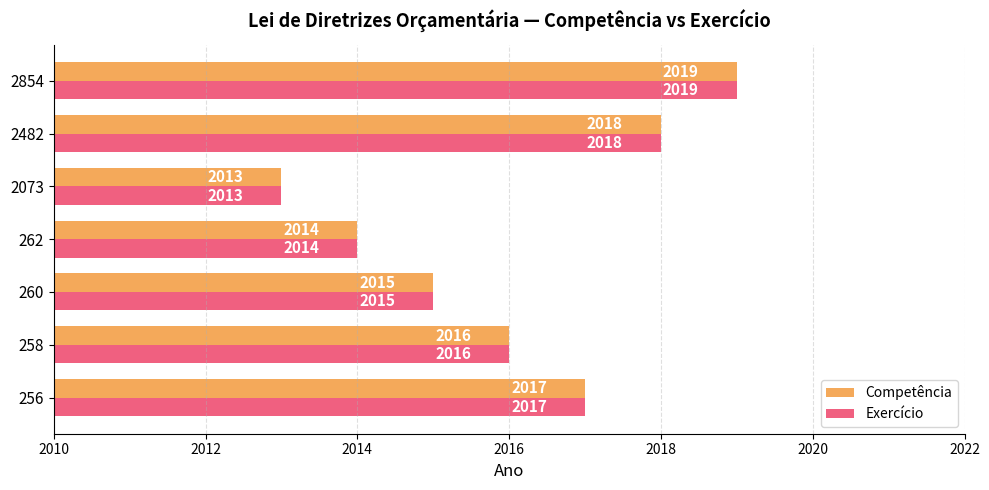

Count the Exercício values in the range 2014 to 2018.

5